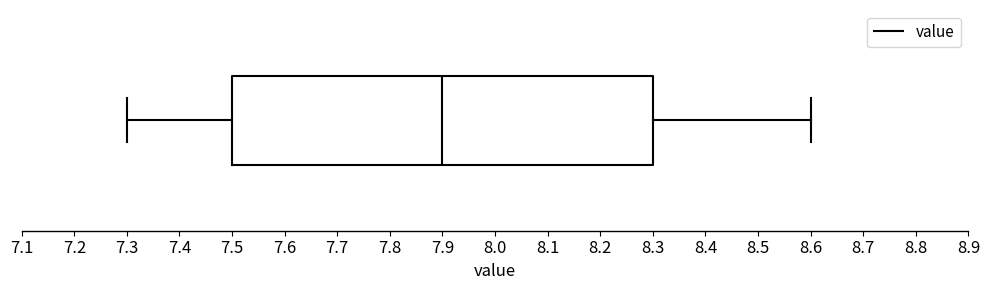

Where does the median line of the box sit on the x-axis? The values are not printed on the chart, so give them approximately, as read against the axis.

7.9